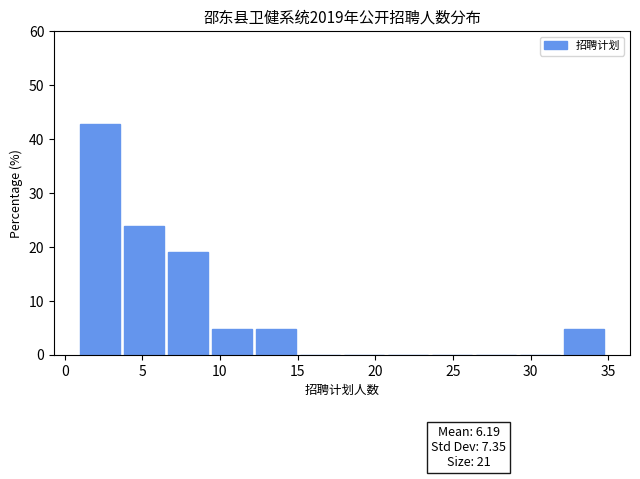

Which range on the x-axis has the tallest bar?

1.0 to 4.0